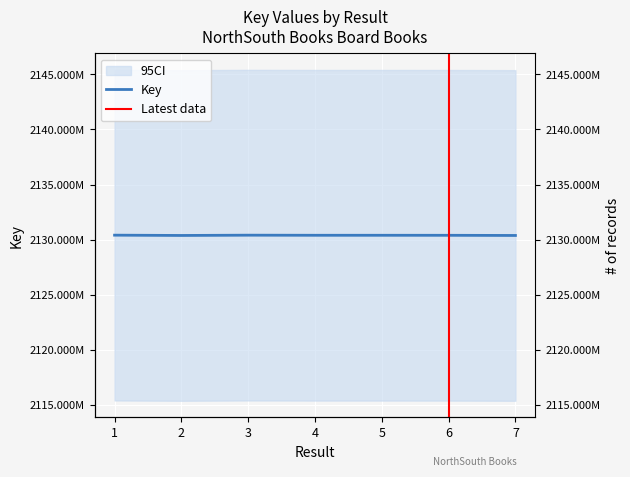

Rank the categories by value from highest to lowest.

1, 3, 4, 5, 6, 2, 7